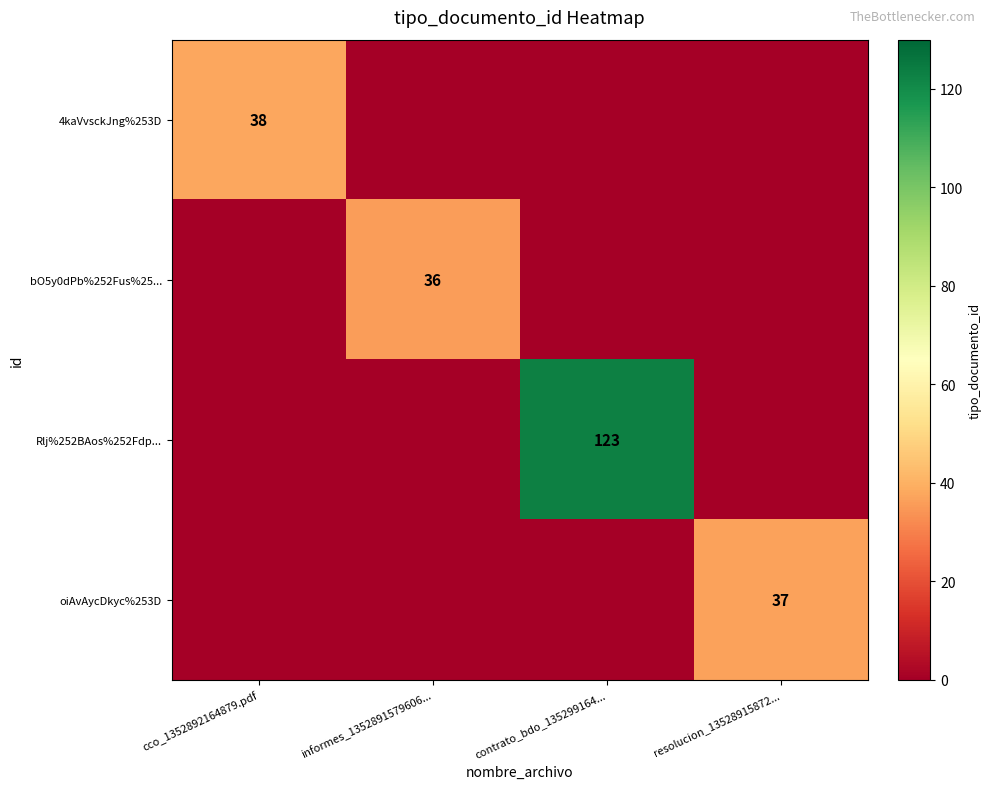

At how many categories does at least one series exceed 103?

1